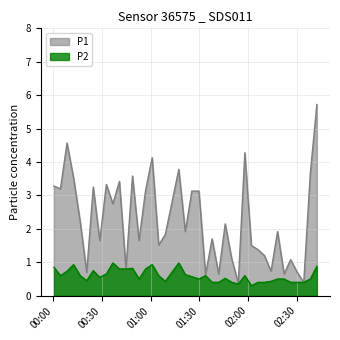

Reading left to right, extract all data points from this chart.

P1: 3.3	3.2	4.6	3.5	2.2	0.7	3.2	1.6	3.3	2.8	3.4	0.8	3.6	1.6	3.1	4.1	1.5	1.8	3.8	1.9	3.1	3.1	0.6	1.7	0.7	2.1	1.1	0.4	4.3	1.5	1.4	1.2	0.7	1.9	0.7	1.1	0.7	0.4	3.6	5.7
P2: 0.8	0.6	0.7	0.9	0.6	0.5	0.8	0.6	0.7	1.0	0.8	0.8	0.8	0.5	0.8	0.9	0.6	0.4	1.0	0.6	0.6	0.5	0.6	0.4	0.4	0.5	0.4	0.3	0.6	0.3	0.4	0.4	0.4	0.5	0.5	0.4	0.4	0.4	0.5	0.9